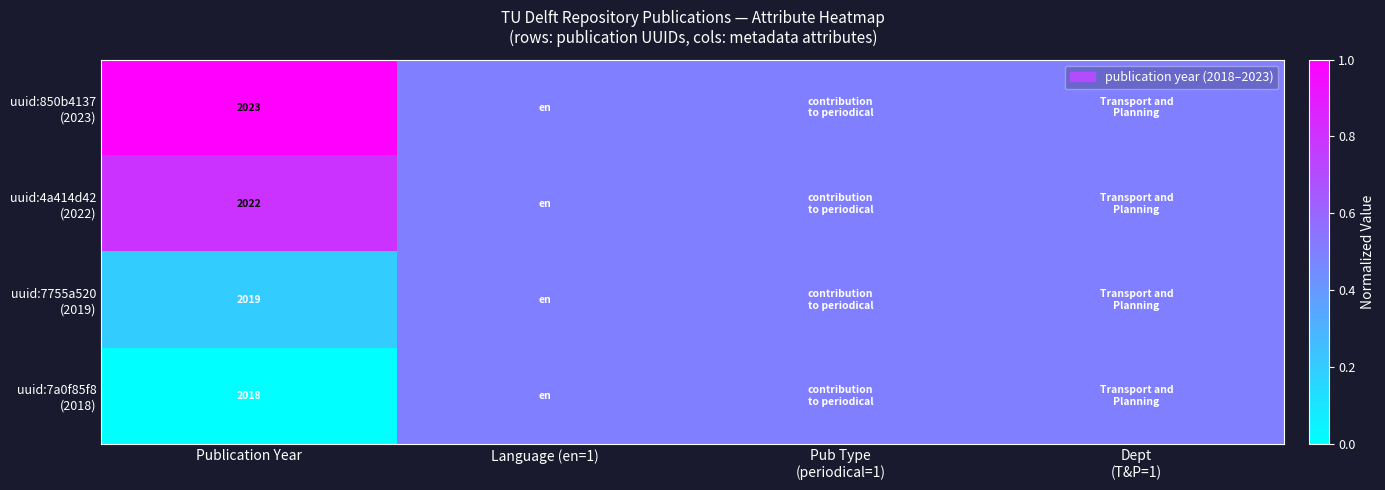

What is the total value across all series at Publication Year?

8082.0